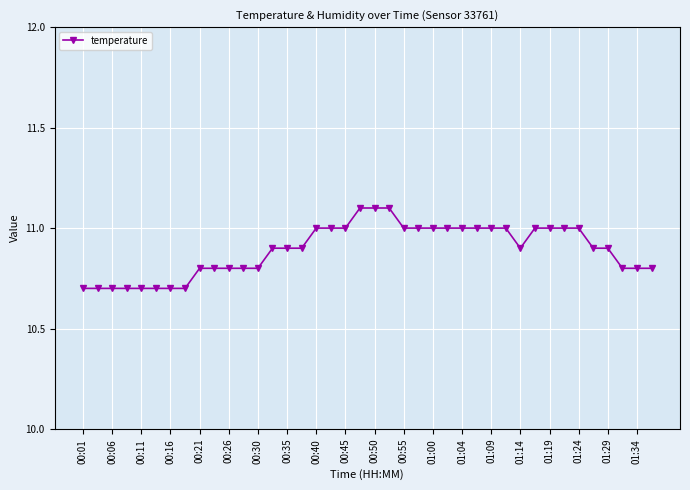

What is the difference between the maximum and second lowest values?

0.4